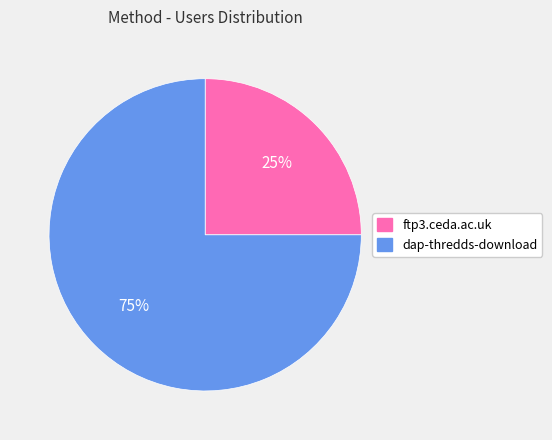

To the nearest percent, what is the difference between the ftp3.ceda.ac.uk and dap-thredds-download slice percentages?

50%